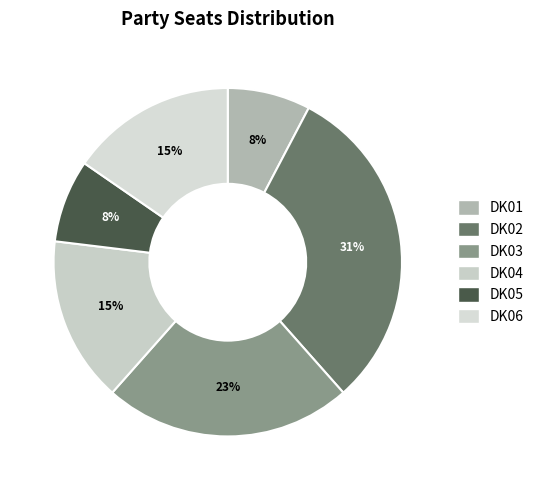

How many slices are in this pie chart?

6